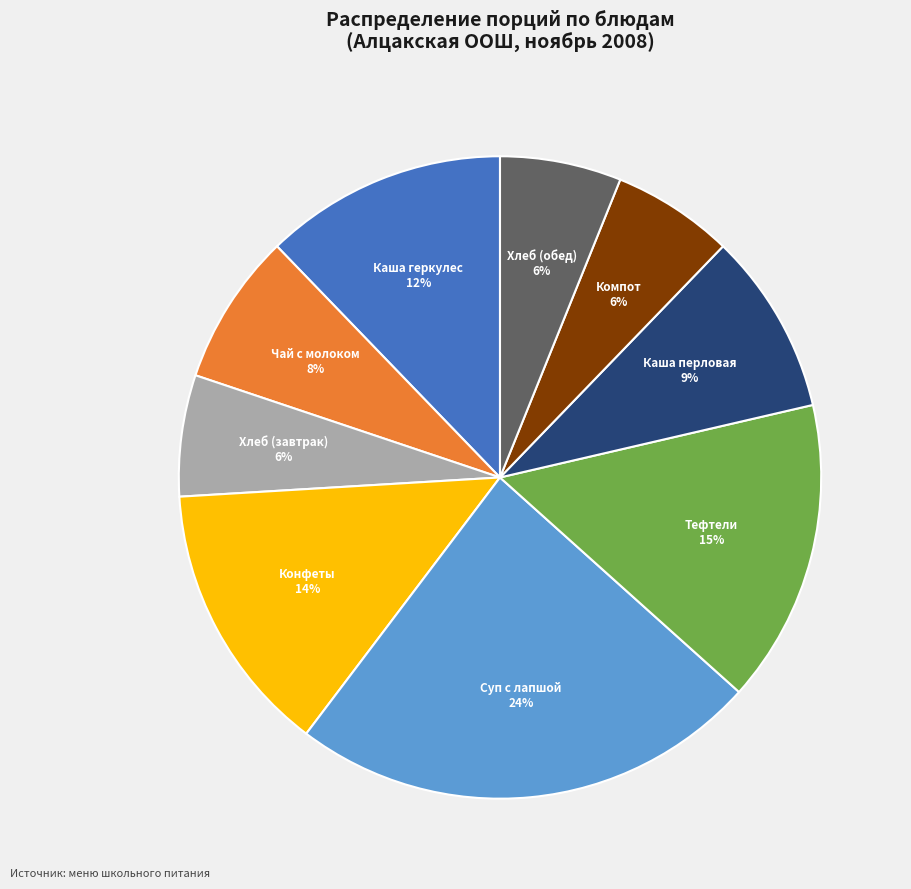

To the nearest percent, what is the difference between the largest and smallest slice percentages?

18%